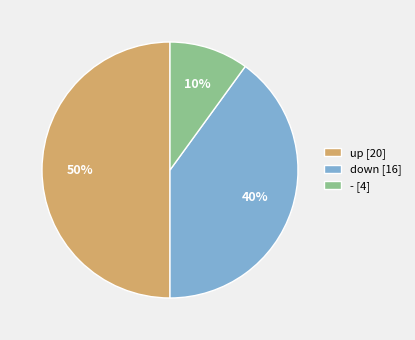

To the nearest percent, what is the combined percentage of up and -?

60%